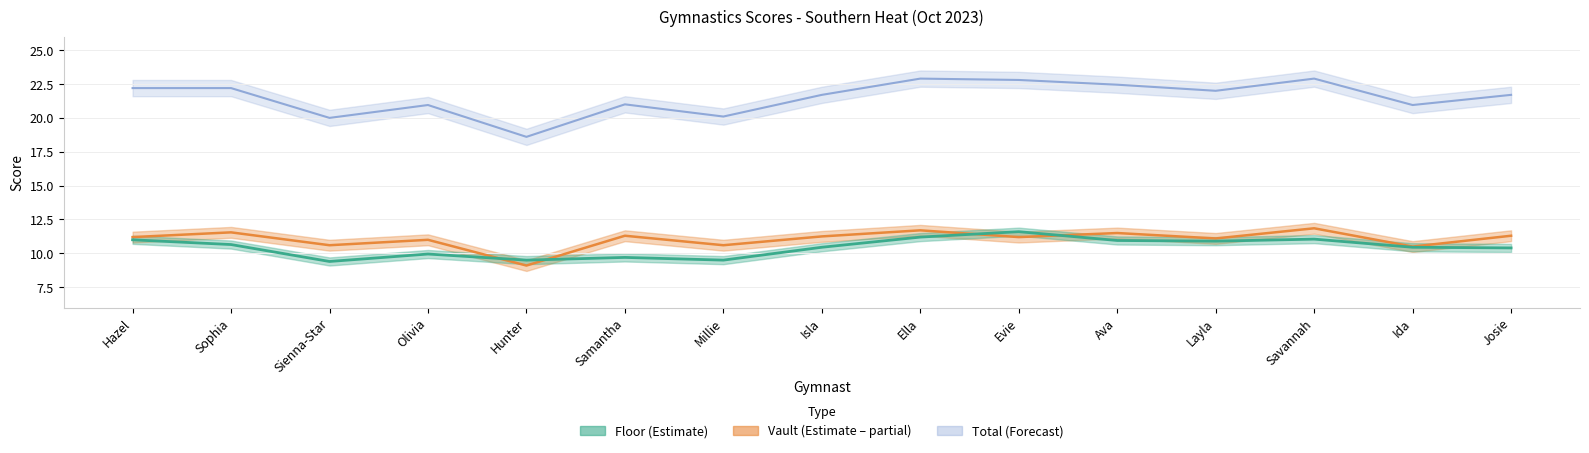

What is the sum of the Total values at Ava and Josie?

44.1